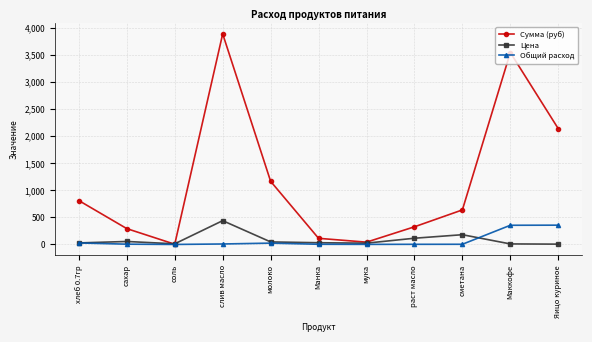

What is the label of the 2nd point from the right?

Маккофе